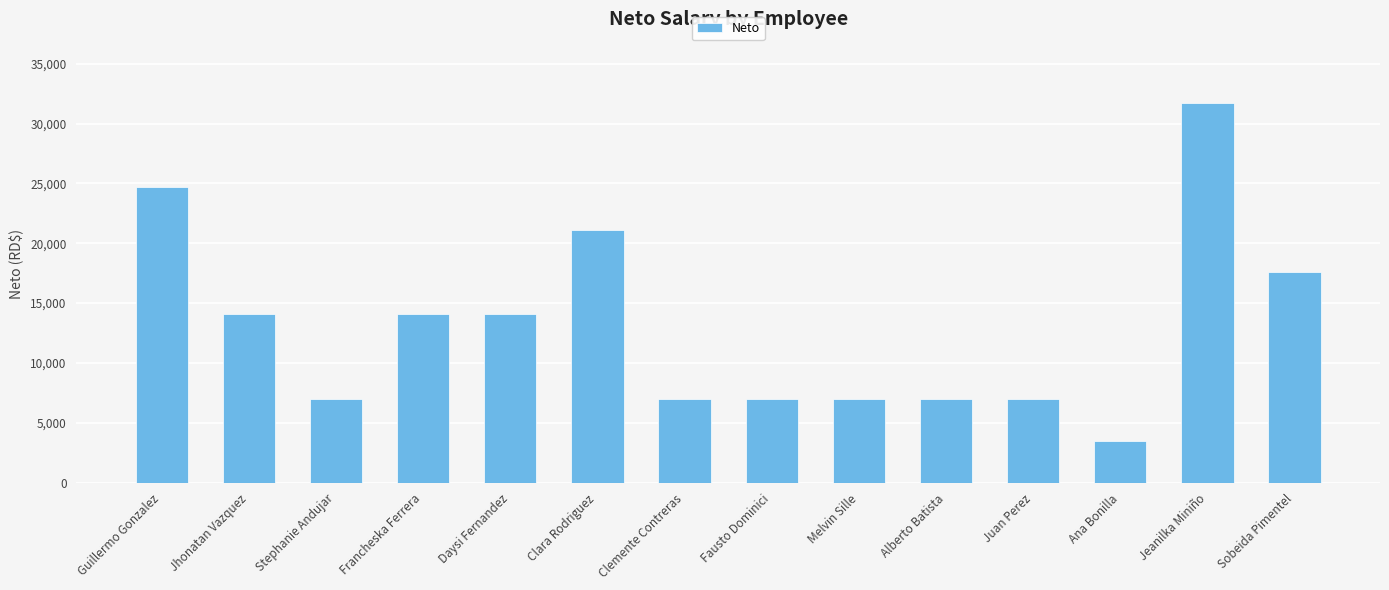

What is the difference between the second highest and second lowest values?

17641.9